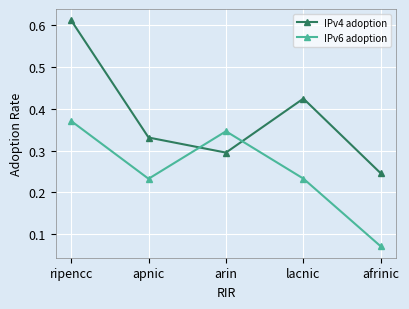

What is the sum of all IPv4 adoption values?

1.9